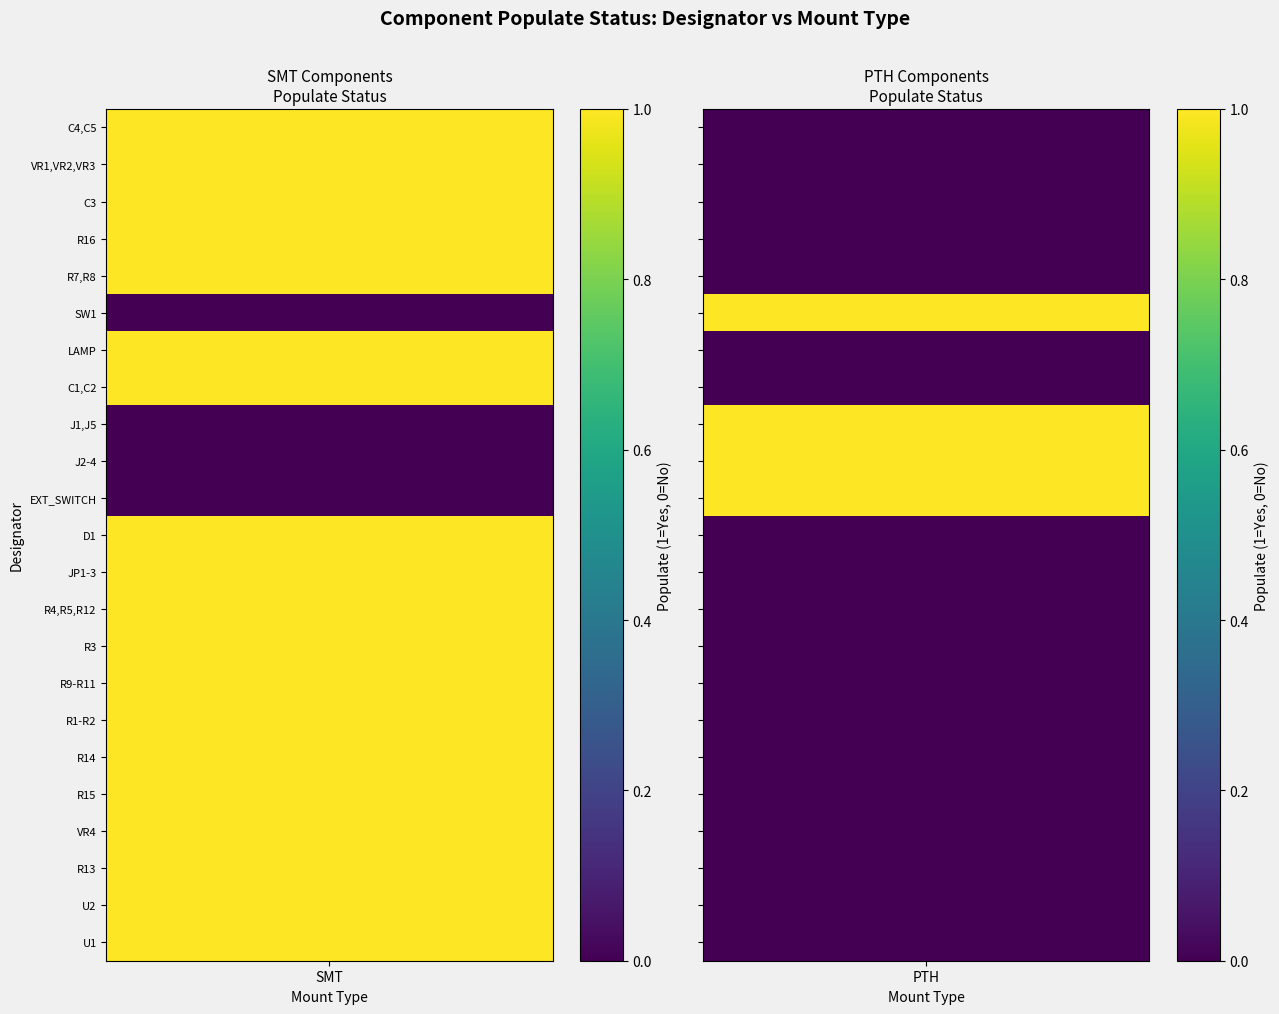

True or false: R4,R5,R12 has a value of 0 at 1.

True